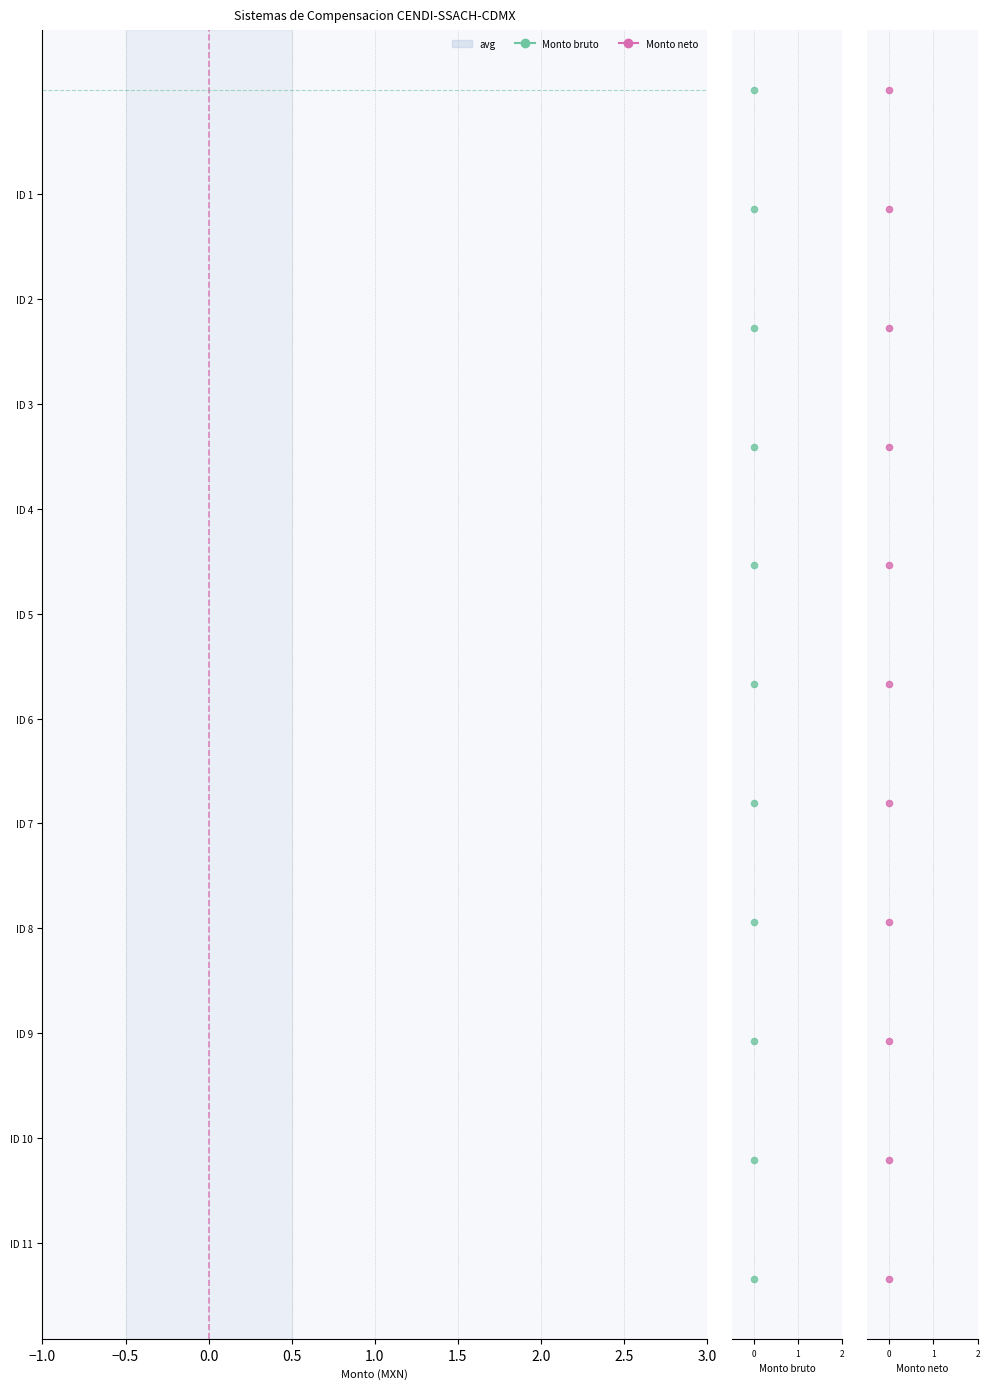

Is the value of Monto bruto at 0 greater than the value of Monto neto at 0?

No